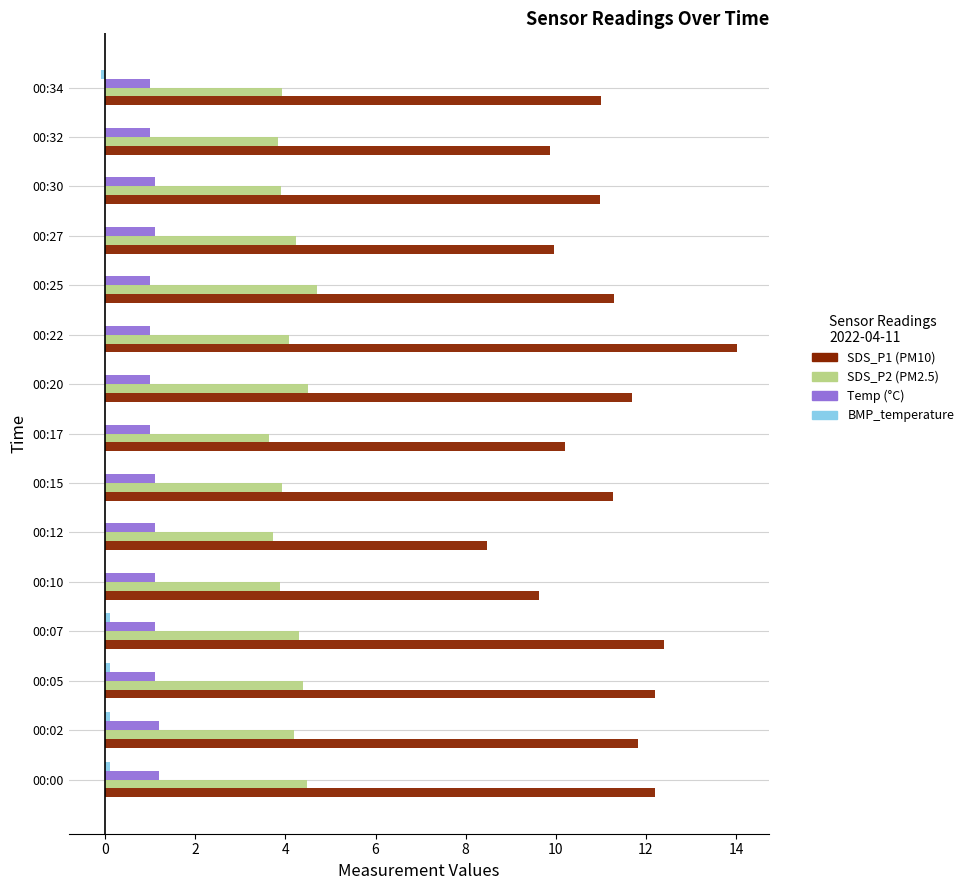

What is the greatest value displayed?

14.0